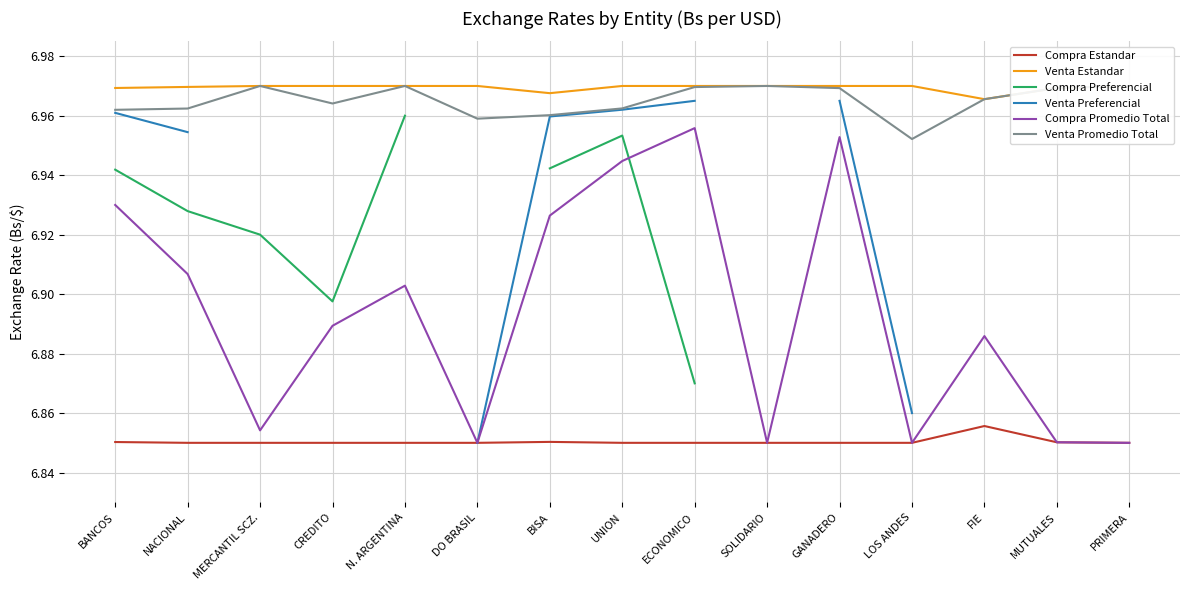

At which label does Venta Estandar reach its minimum?

FIE